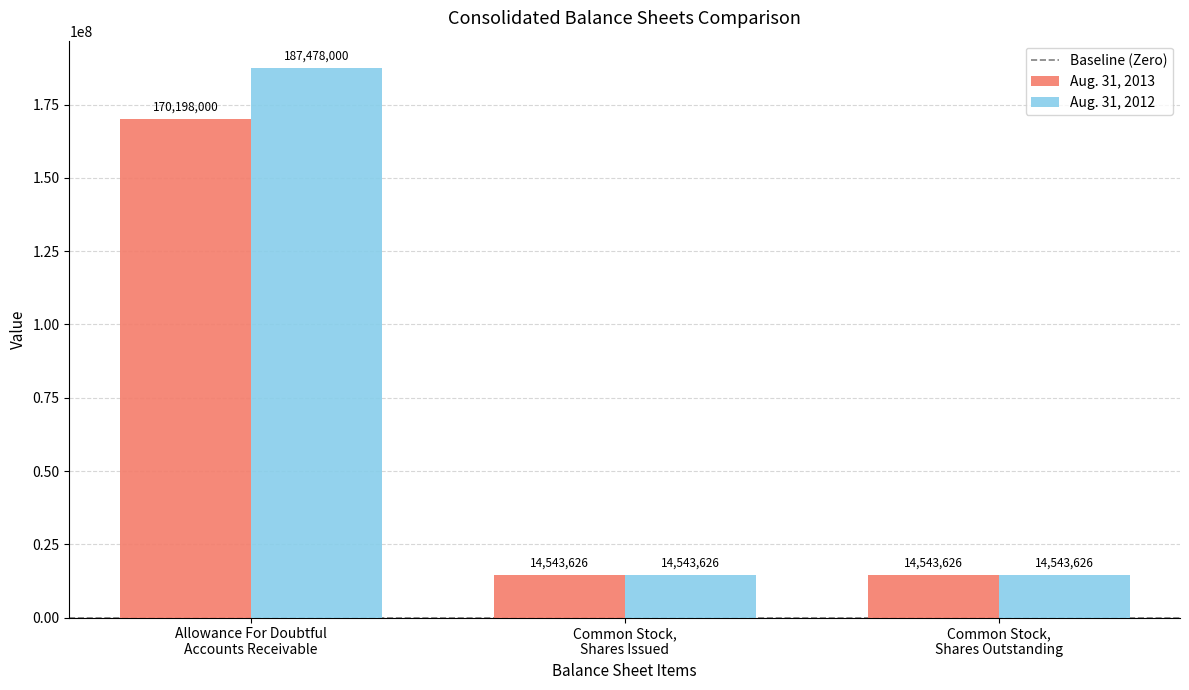

Does the chart contain stacked bars?

No